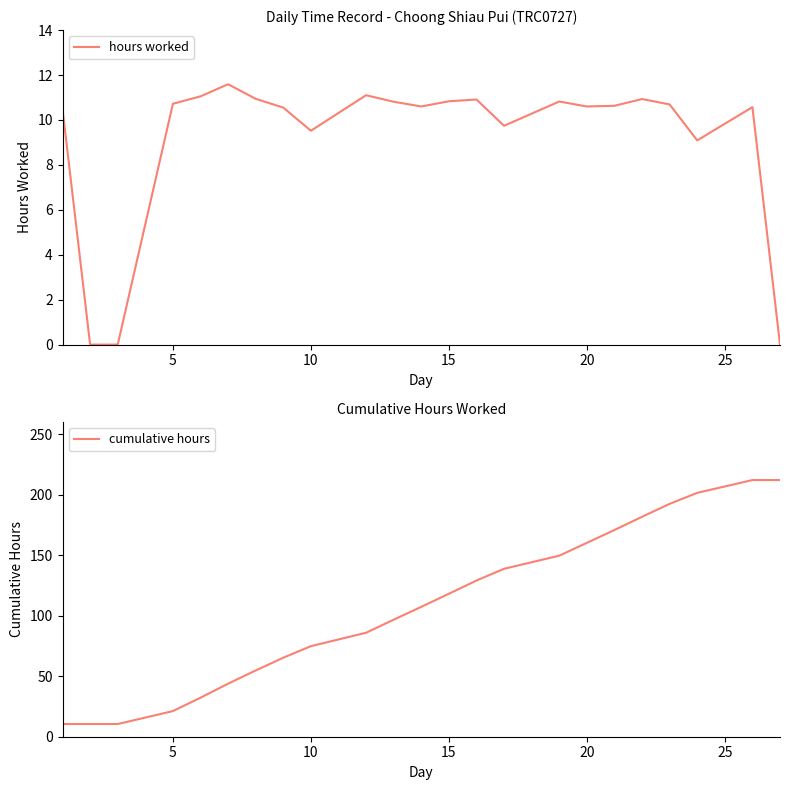

What is the highest value of the hours worked series?

11.6